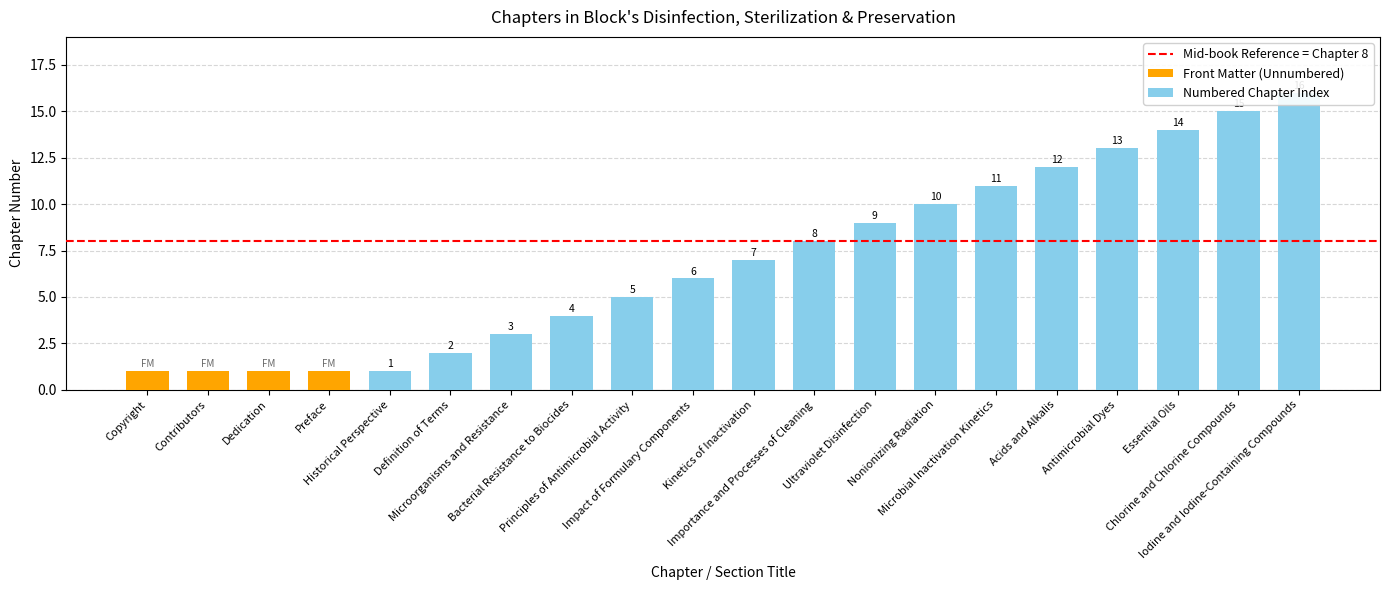

Reading left to right, what are all the values shown in this chart?

0	0	0	0	1	2	3	4	5	6	7	8	9	10	11	12	13	14	15	16